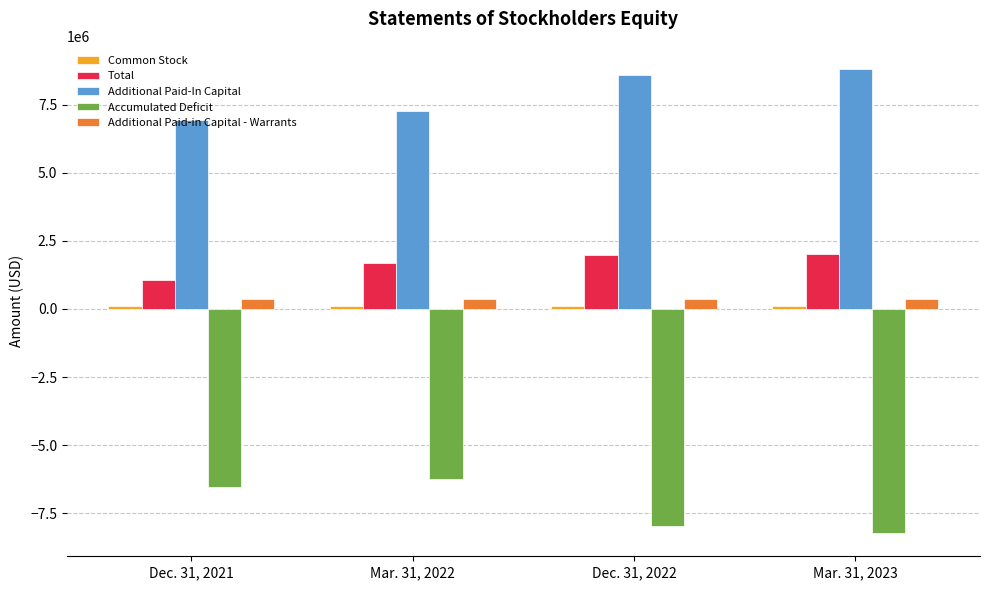

Between Mar. 31, 2022 and Mar. 31, 2023, which series saw the biggest shift?

Accumulated Deficit